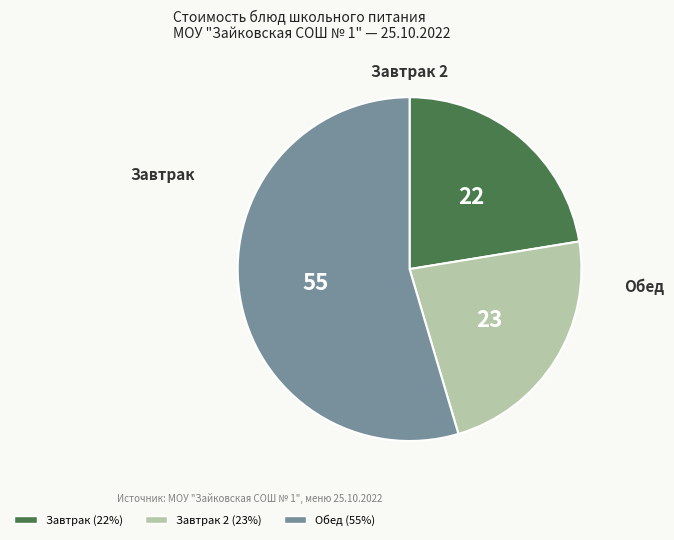

How many segments does this pie chart have?

3